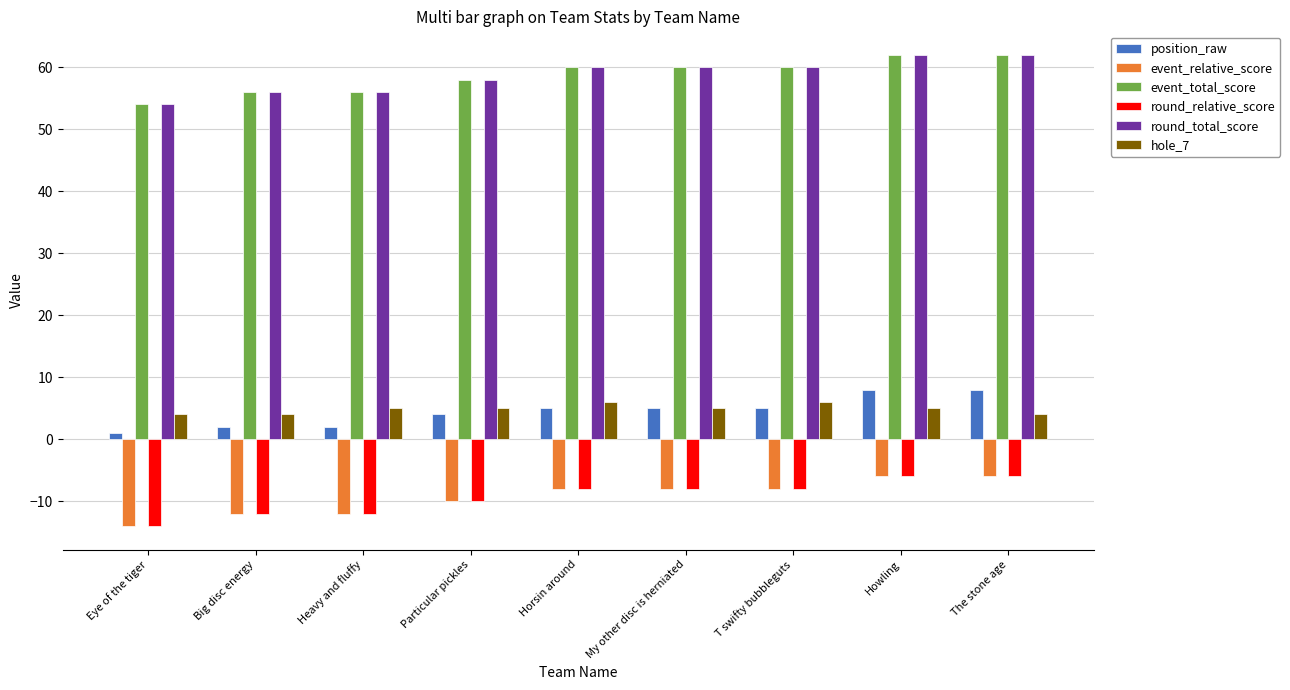

At which label is event_relative_score closest to -10?

Particular pickles